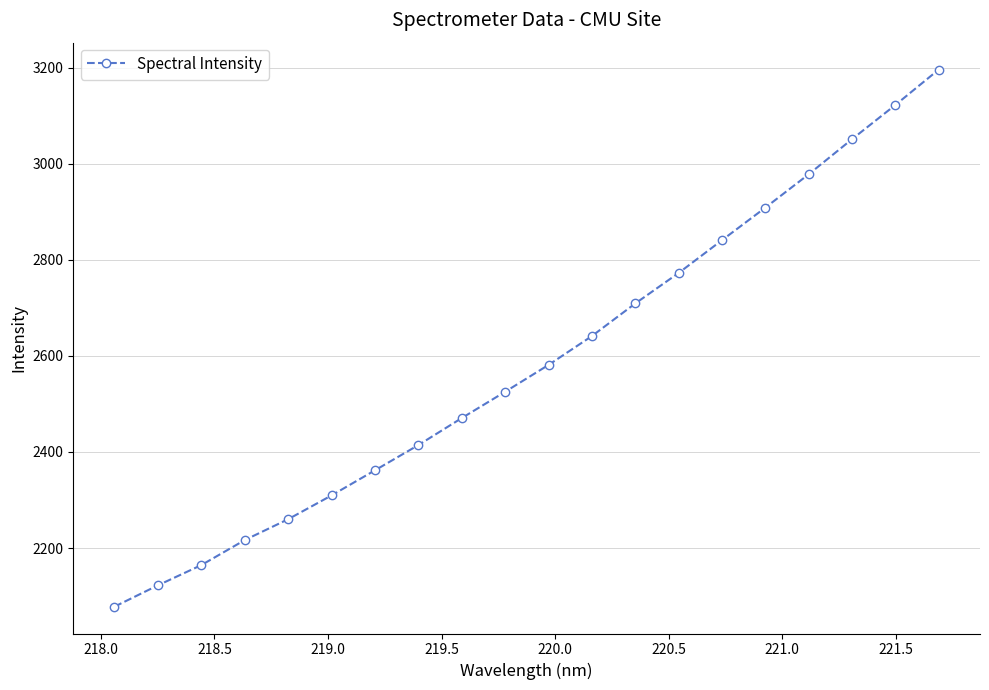

True or false: there are more than 0 points higher than both neighbors.

False